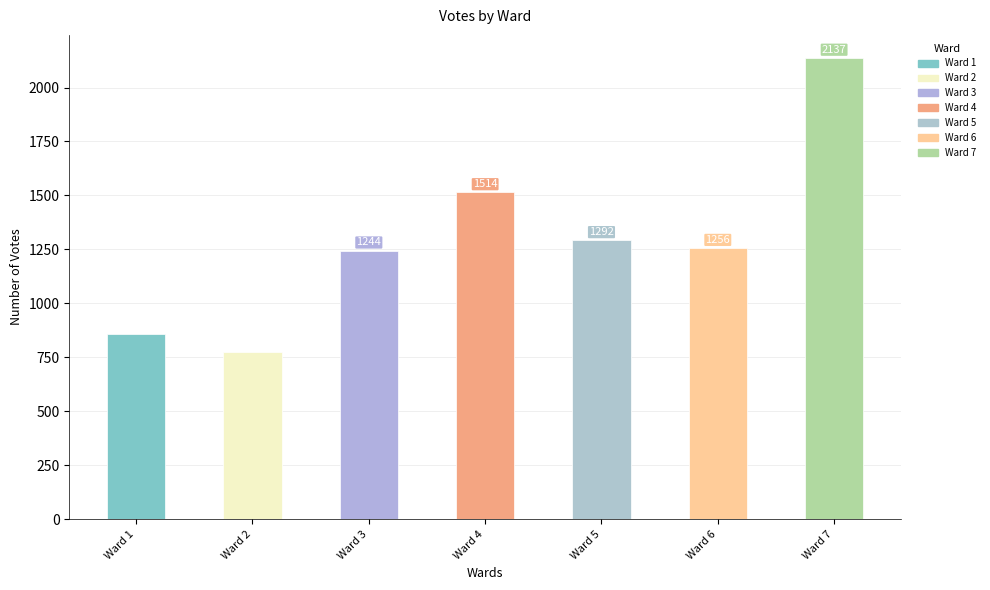

Count the number of categories in the chart.

7